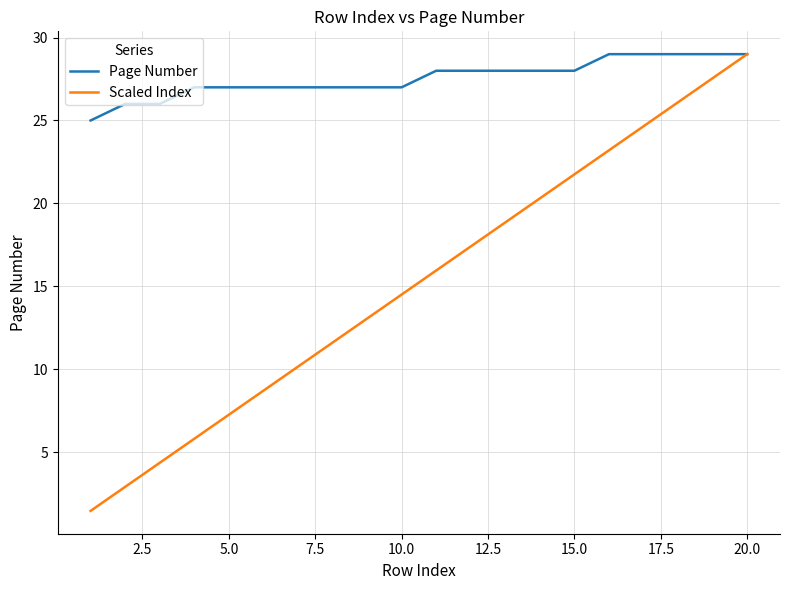

Which series has the largest total across all categories?

Page Number